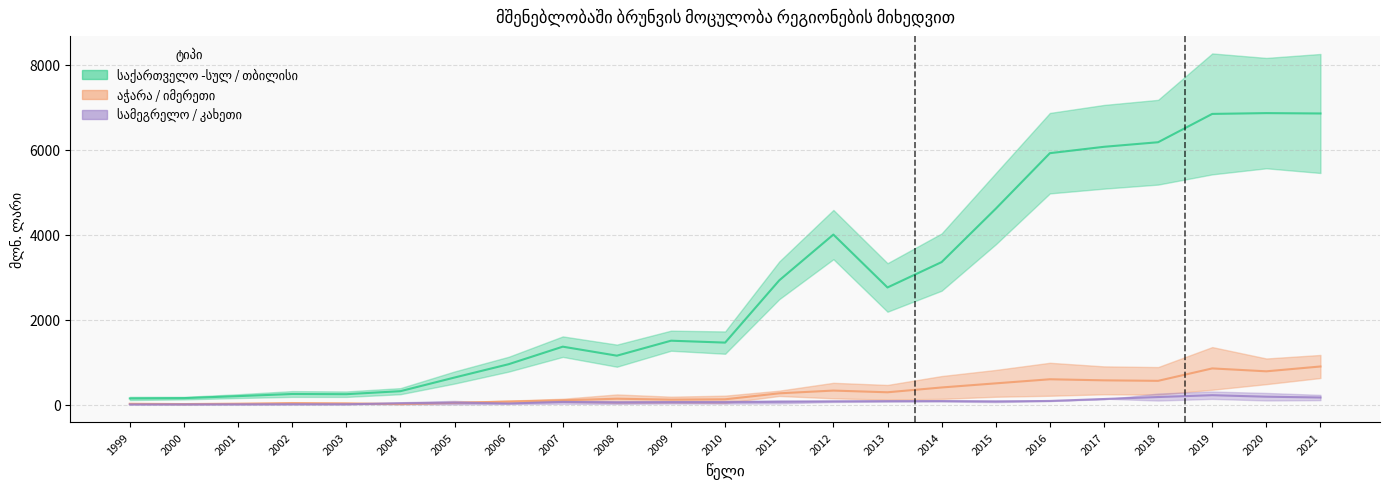

Is it true that სამეგრელო-ზემო სვანეთი equals 88.1 at 2005?

True